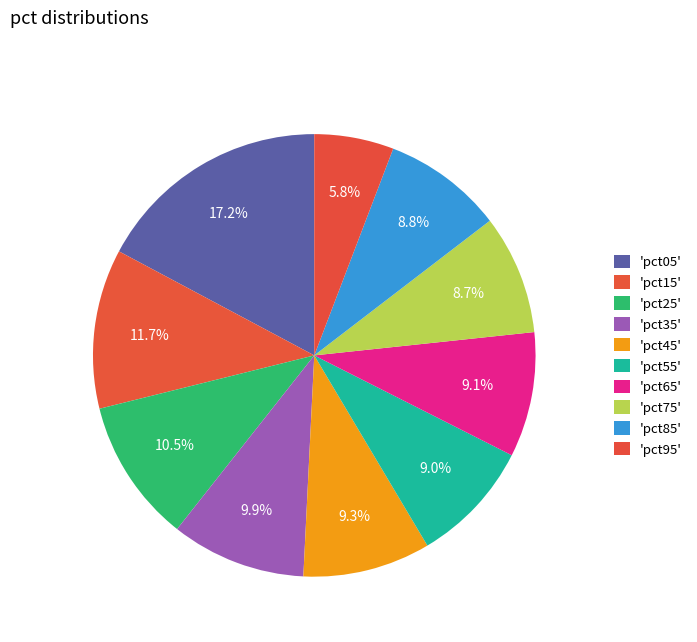

How many slices are in this pie chart?

10